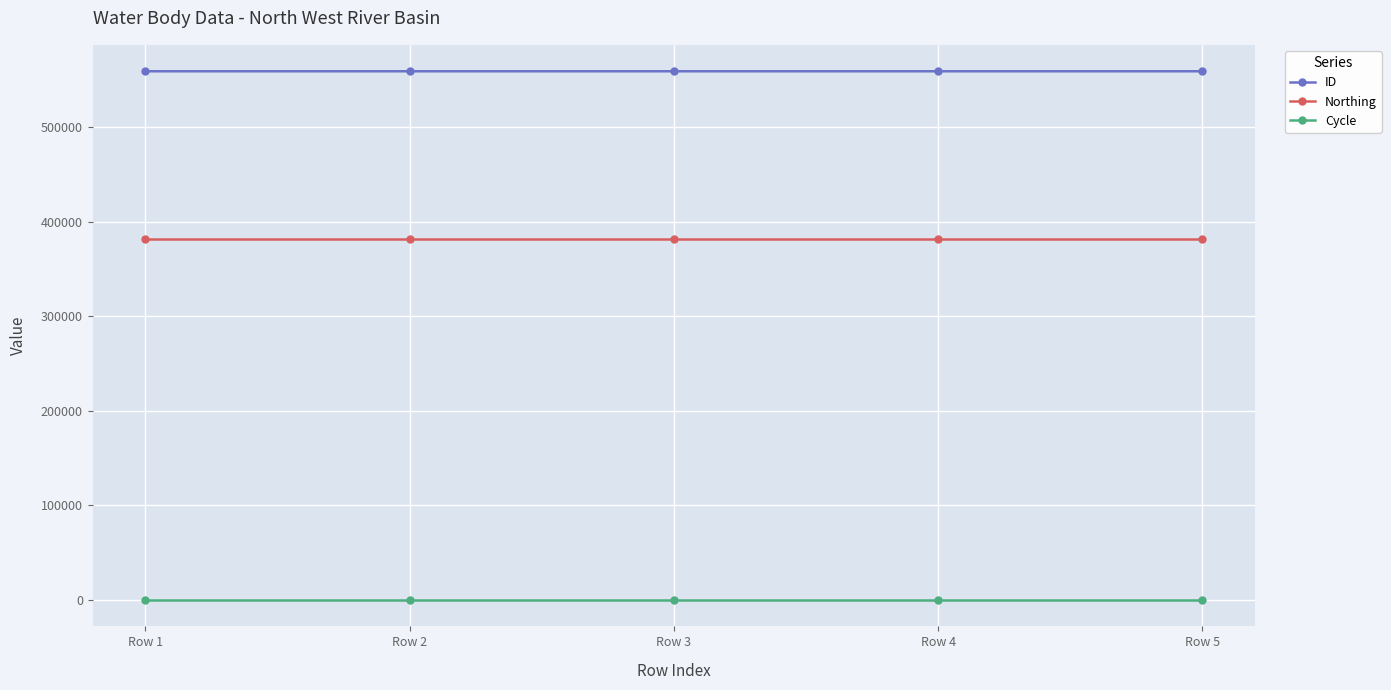

The ID series shows 559156 at Row 3. True or false?

True